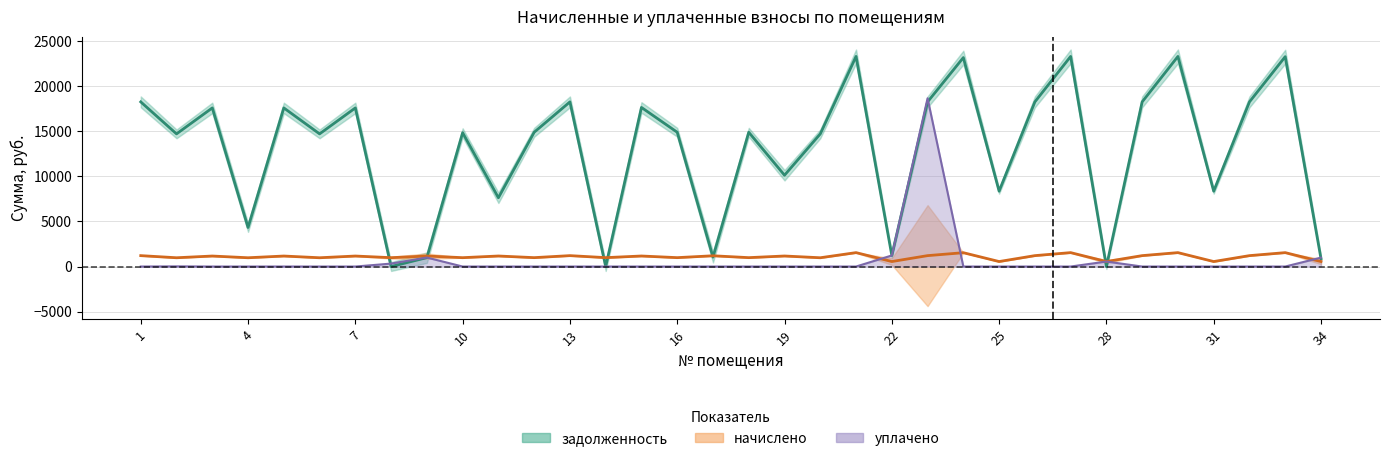

Reading left to right, what are all the values shown in this chart?

задолженность: 1=18232.8	2=14689.0	3=17565.1	4=4324.0	5=17565.1	6=14689.0	7=17565.1	8=0.0	9=986.0	10=14817.4	11=7616.5	12=14868.7	13=18232.8	14=0.0	15=17616.5	16=14868.7	17=1044.5	18=14868.7	19=10112.8	20=14689.0	21=23266.1	22=1228.2	23=18232.8	24=23137.7	25=8346.0	26=18232.8	27=23266.1	28=0.4	29=18232.8	30=23266.1	31=8346.0	32=18232.8	33=23240.4	34=877.5
начислено: 1=1207.7	2=973.0	3=1163.5	4=973.0	5=1163.5	6=973.0	7=1163.5	8=981.5	9=1163.5	10=981.5	11=1166.9	12=984.9	13=1207.7	14=984.9	15=1166.9	16=984.9	17=1192.4	18=984.9	19=1166.9	20=973.0	21=1541.1	22=552.8	23=1207.7	24=1532.6	25=552.8	26=1207.7	27=1541.1	28=552.8	29=1207.7	30=1541.1	31=552.8	32=1207.7	33=1539.4	34=552.8
уплачено: 1=0.0	2=18.4	3=0.0	4=0.0	5=2.2	6=0.0	7=0.0	8=327.0	9=995.2	10=0.0	11=0.0	12=0.0	13=0.0	14=0.0	15=0.0	16=0.0	17=0.0	18=0.0	19=0.0	20=0.0	21=0.0	22=1228.2	23=18635.4	24=0.0	25=0.0	26=0.0	27=0.0	28=553.0	29=0.0	30=0.0	31=0.0	32=0.0	33=0.0	34=990.5